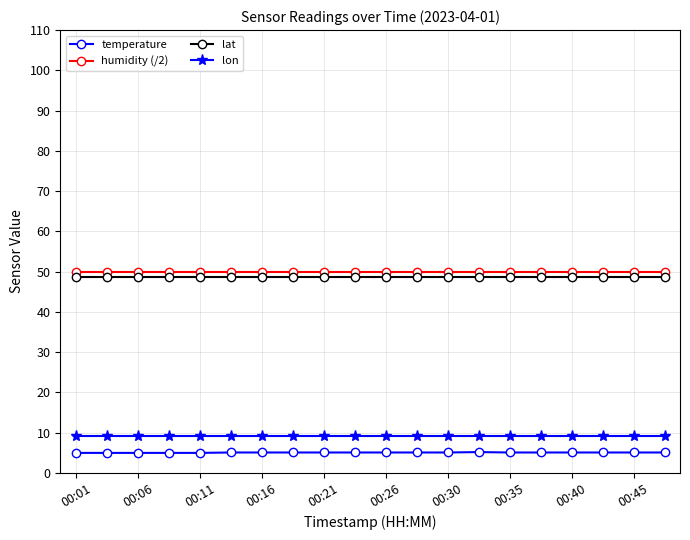

What is the lowest value of the lon series?

9.2